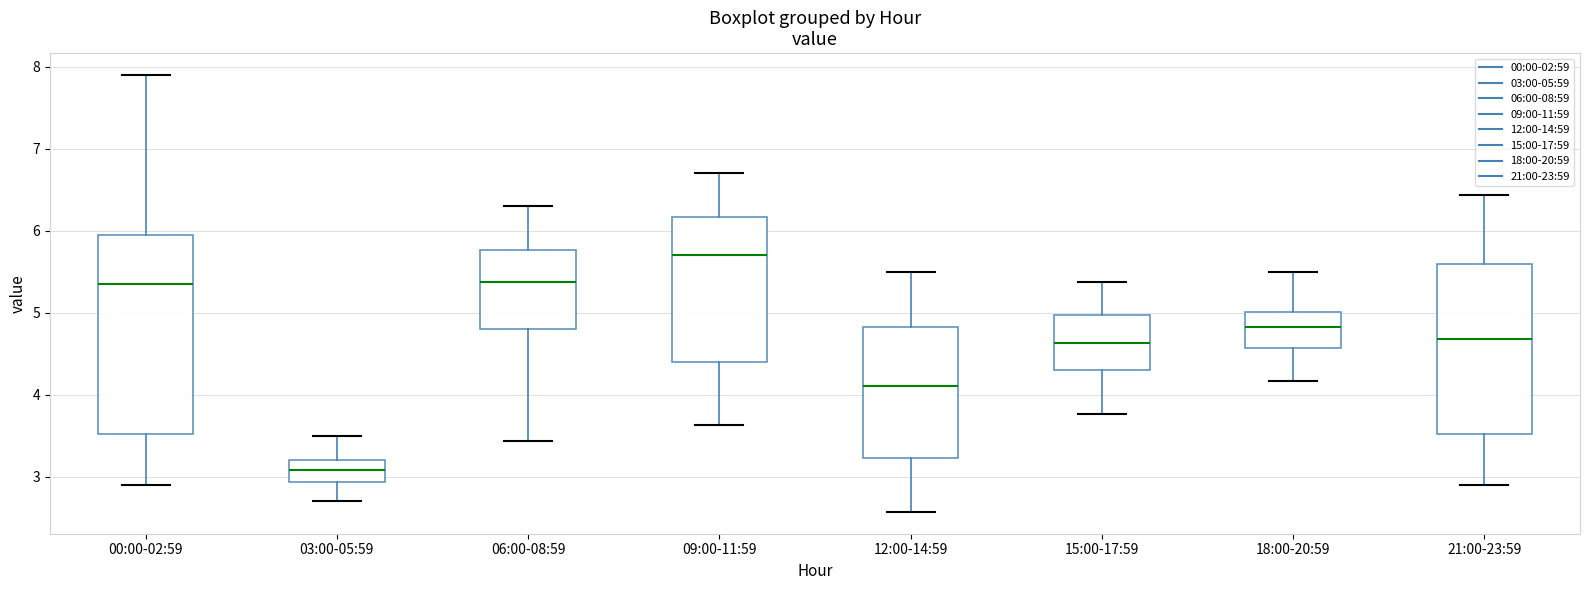

Which box is the tallest, from its lower edge to its upper edge?

00:00-02:59